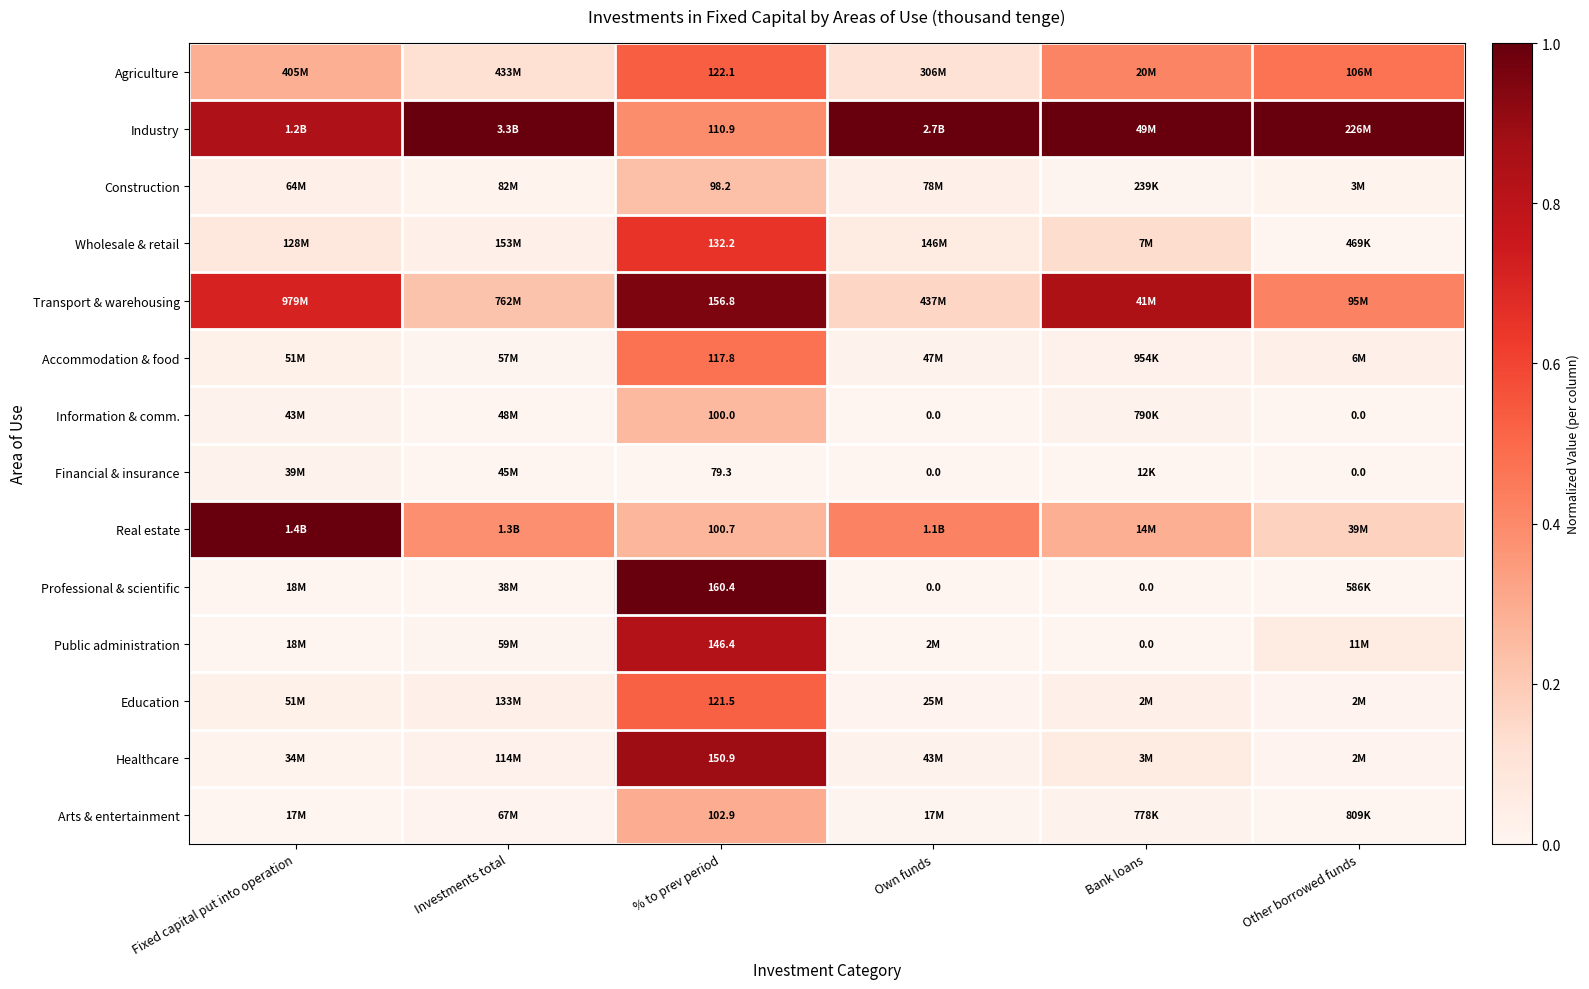

Is the value of Construction at % to prev period greater than the value of Professional & scientific at Bank loans?

Yes